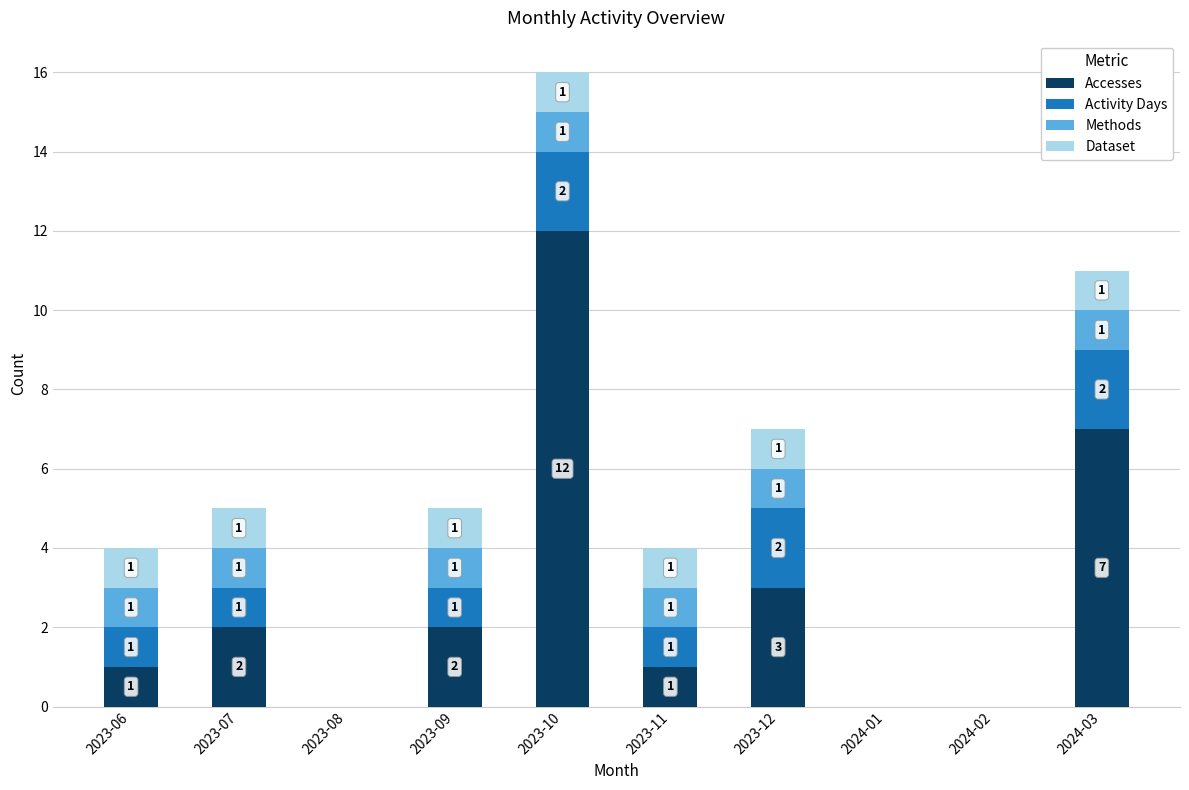

What is the maximum value for Accesses?

12